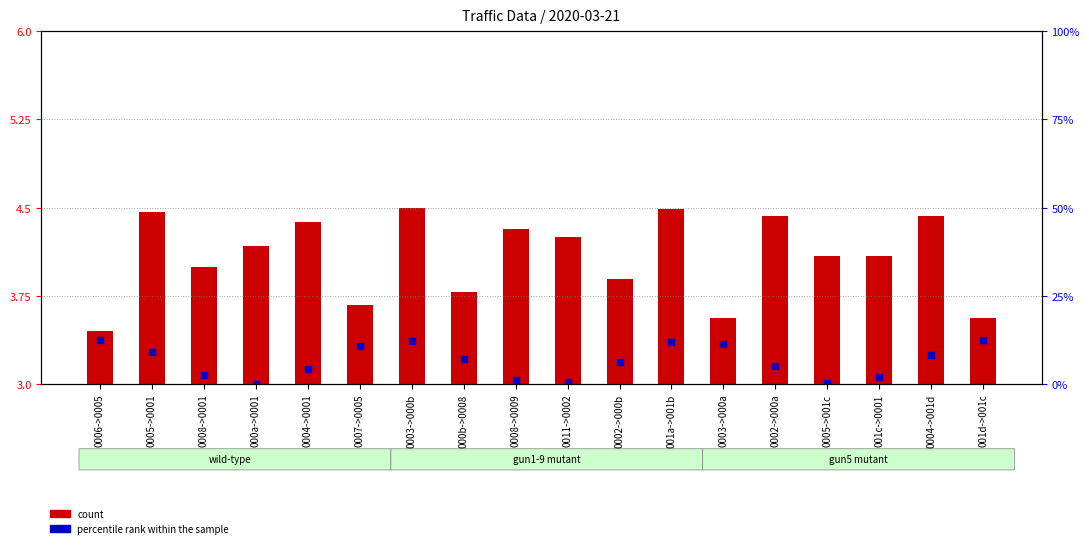

Between 001a->001b and 000b->0008, which is larger?

001a->001b